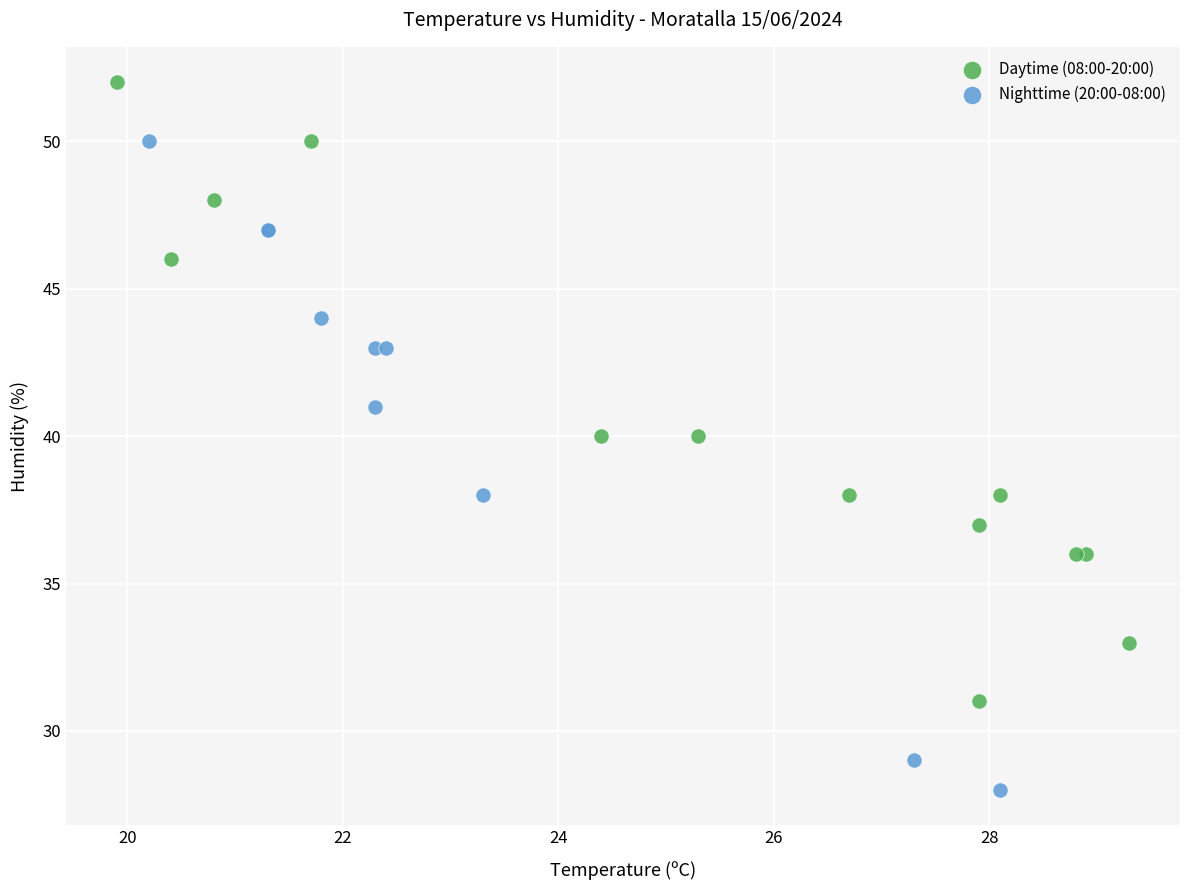

What are all the series names shown in the legend?

Daytime (08:00-20:00), Nighttime (20:00-08:00)